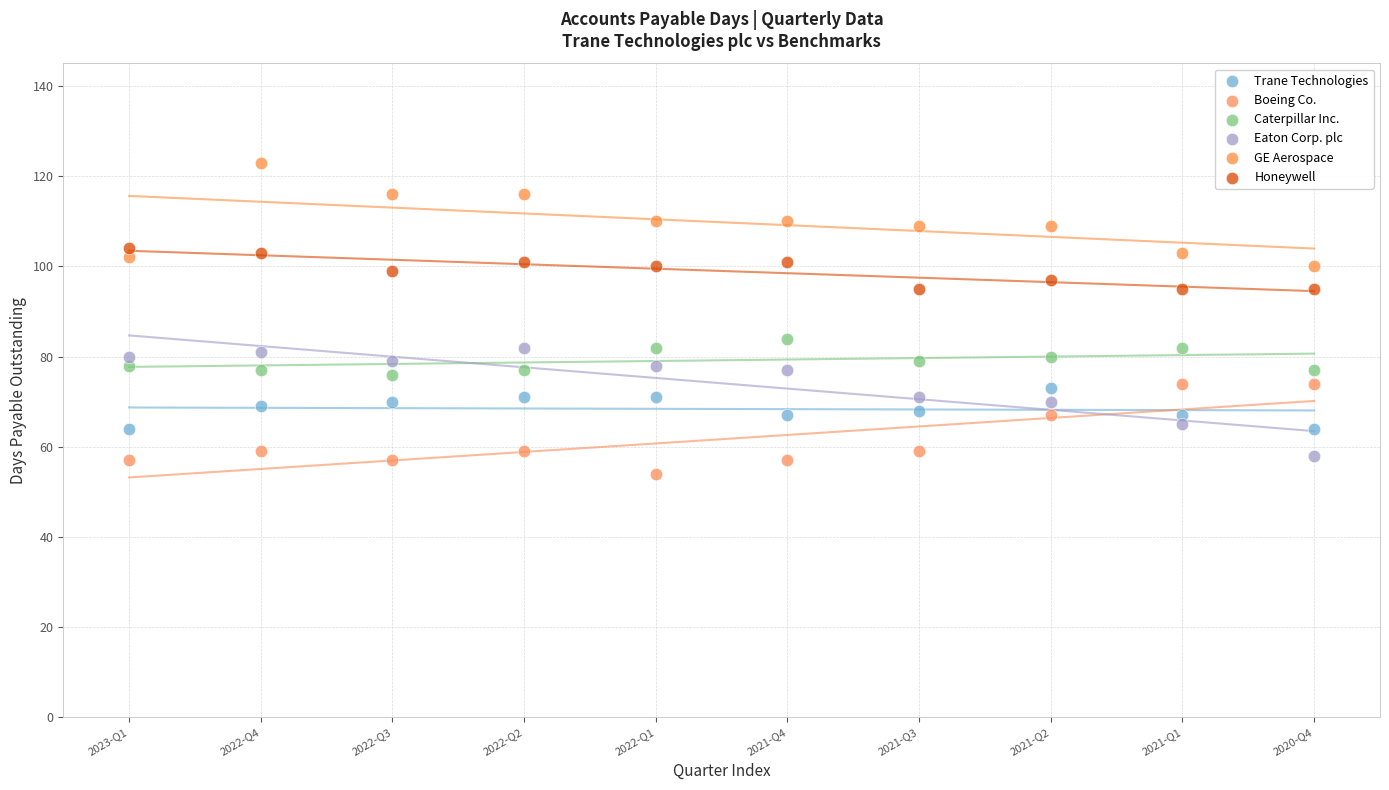

What are all the series names shown in the legend?

Trane Technologies, Boeing Co., Caterpillar Inc., Eaton Corp. plc, GE Aerospace, Honeywell